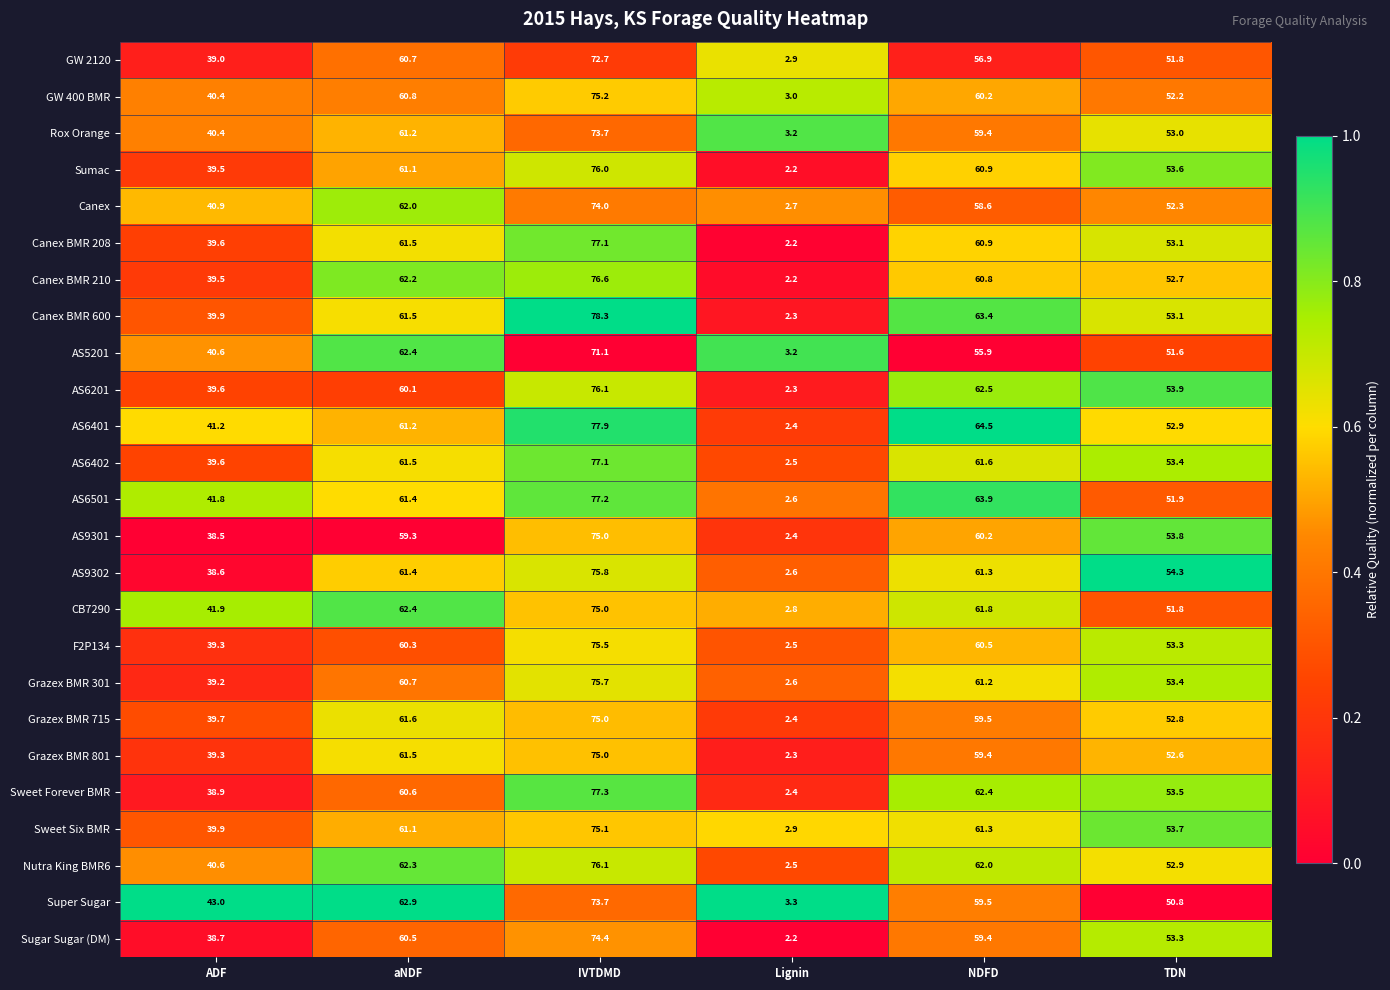

What is the spread (max minus min) of values at ADF?

4.5